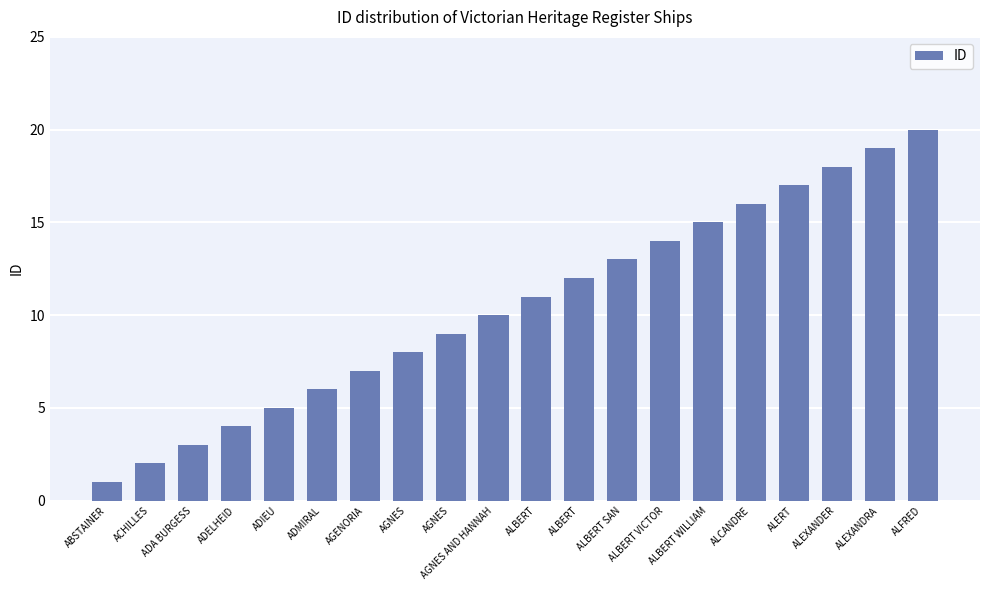

What is the sum of all values?

210